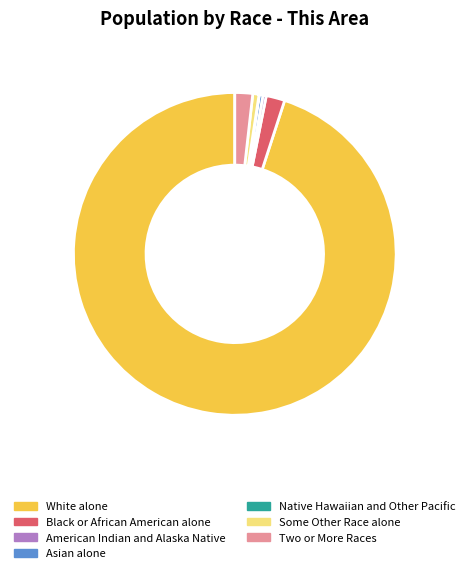

Which category accounts for the majority?

White alone